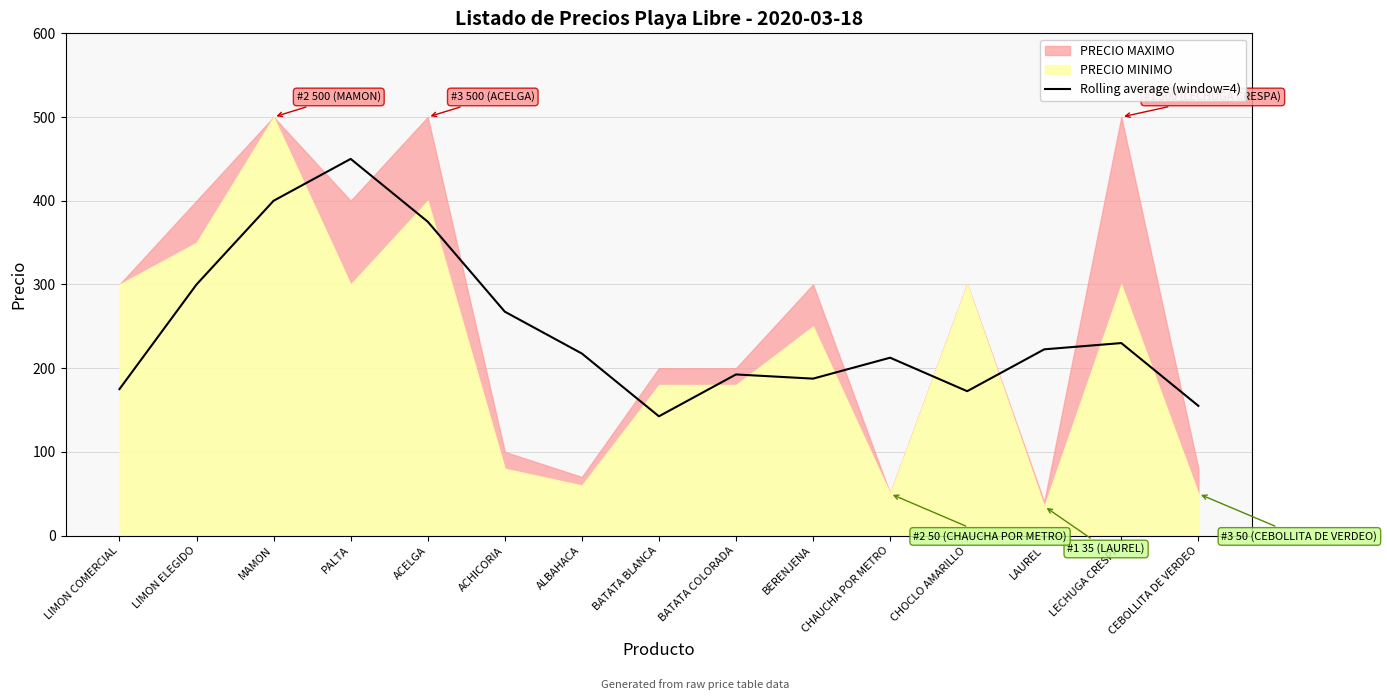

What is the lowest value of the Rolling average (window=4) series?

142.5